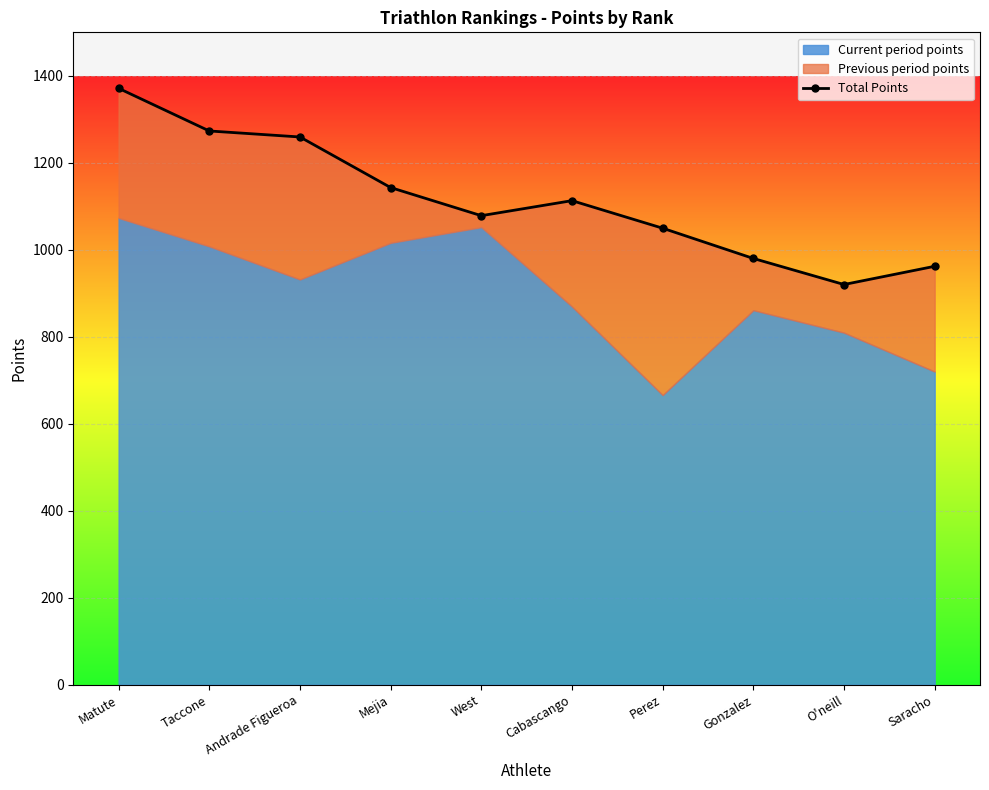

What is the minimum value shown in the chart?

920.2